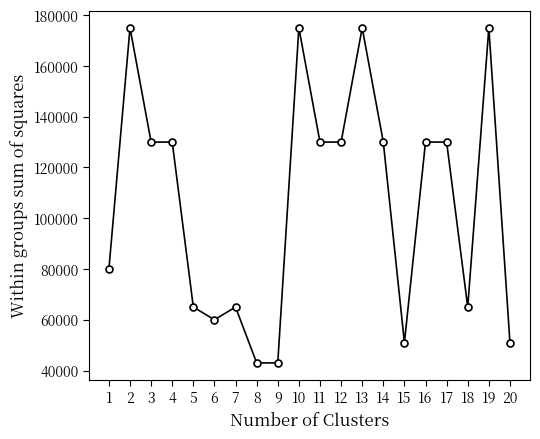

At which category does the data reach its first local peak?

2